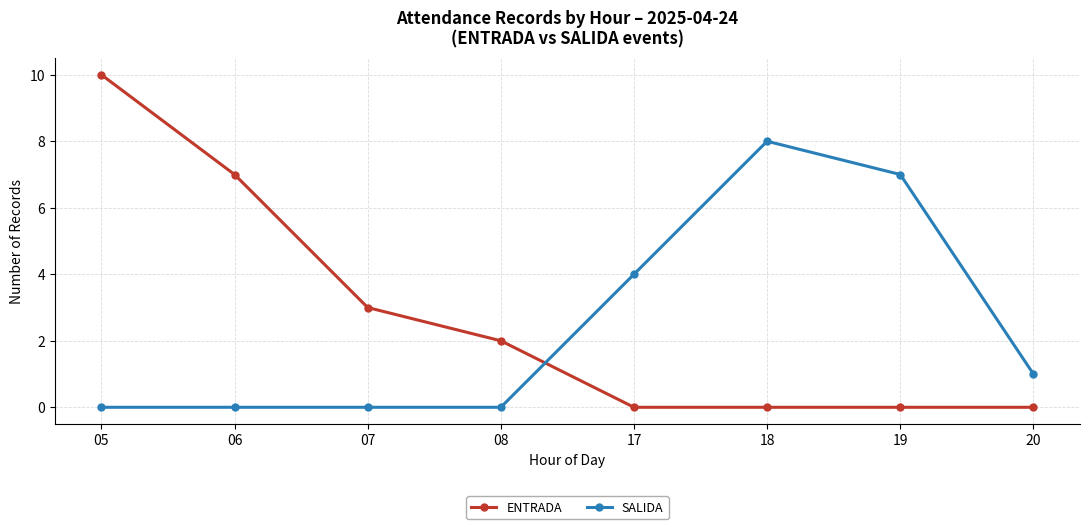

What is the value of the SALIDA point at the 6th from the left?

8